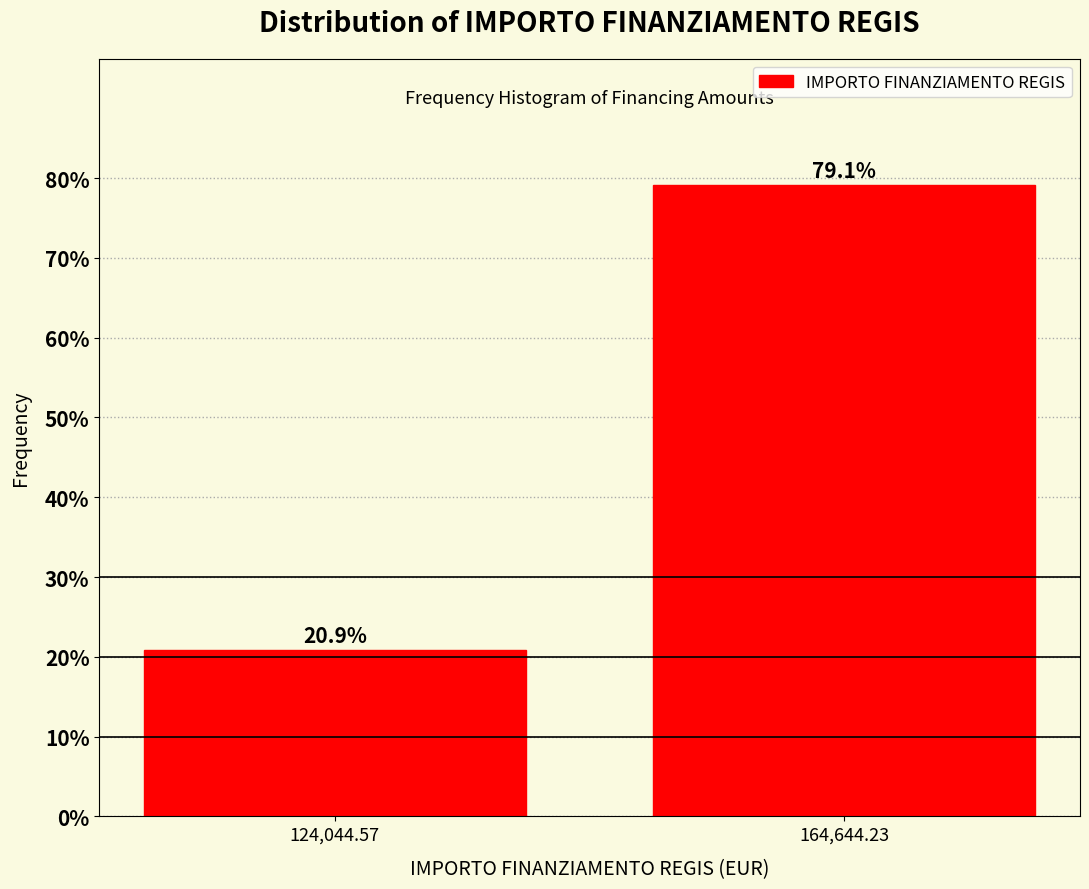

Reading left to right, what are all the values shown in this chart?

20.9	79.1